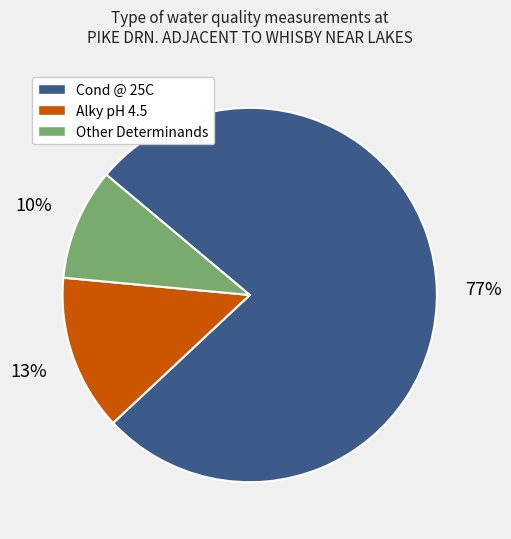

Is there any slice that represents more than half of the pie?

Yes